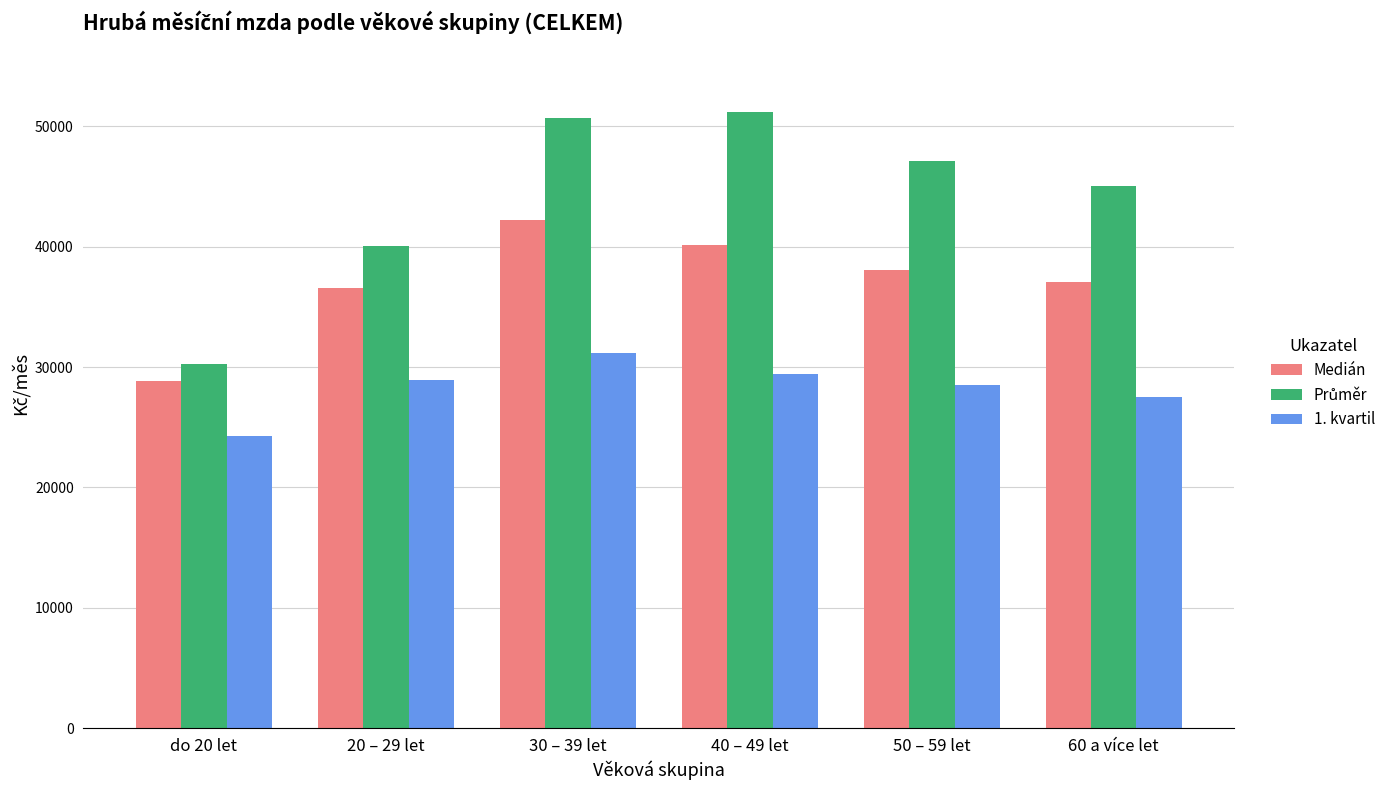

How many categories are shown in the chart?

6